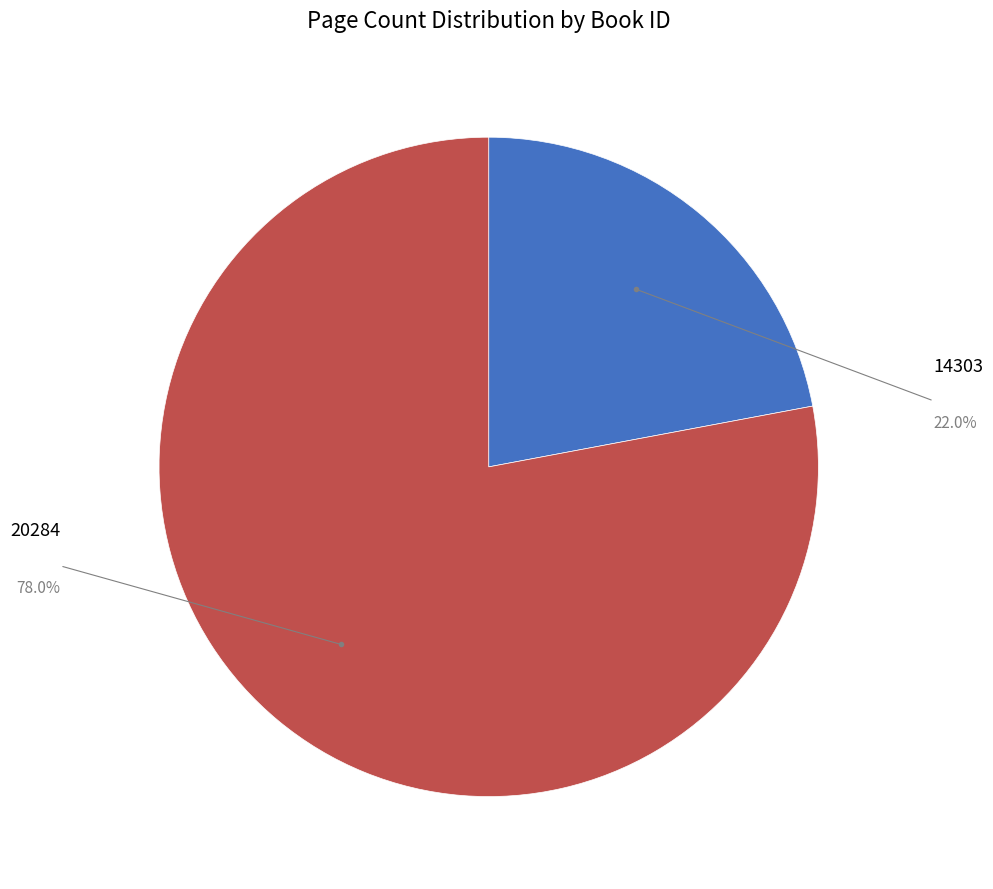

Is there a majority slice in this chart?

Yes